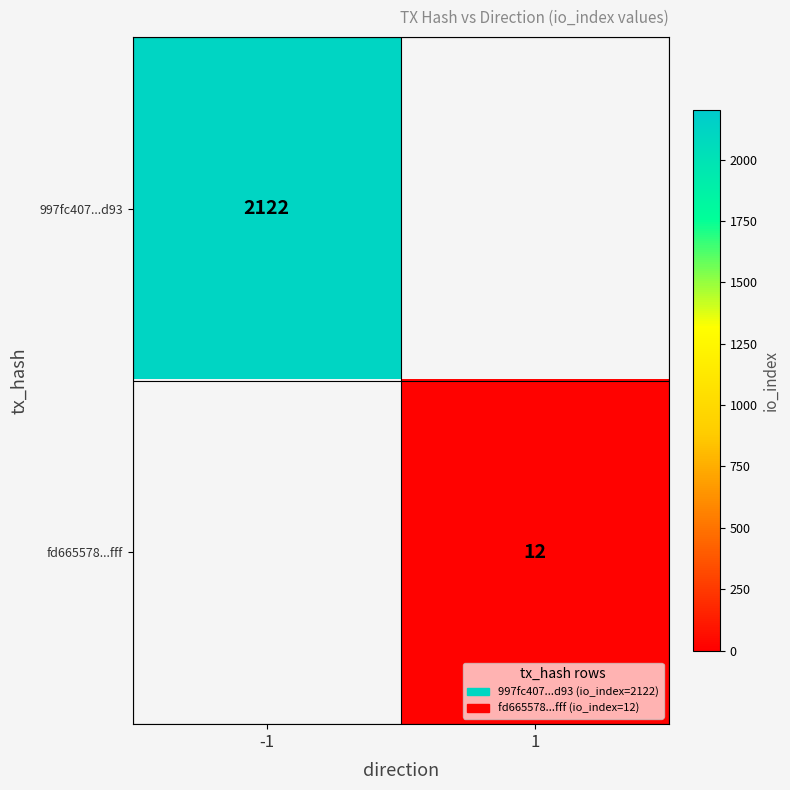

The 997fc407...d93 series shows 2122 at -1. True or false?

True